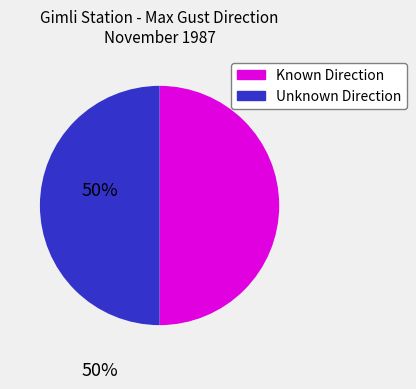

Count the number of slices in the pie.

2